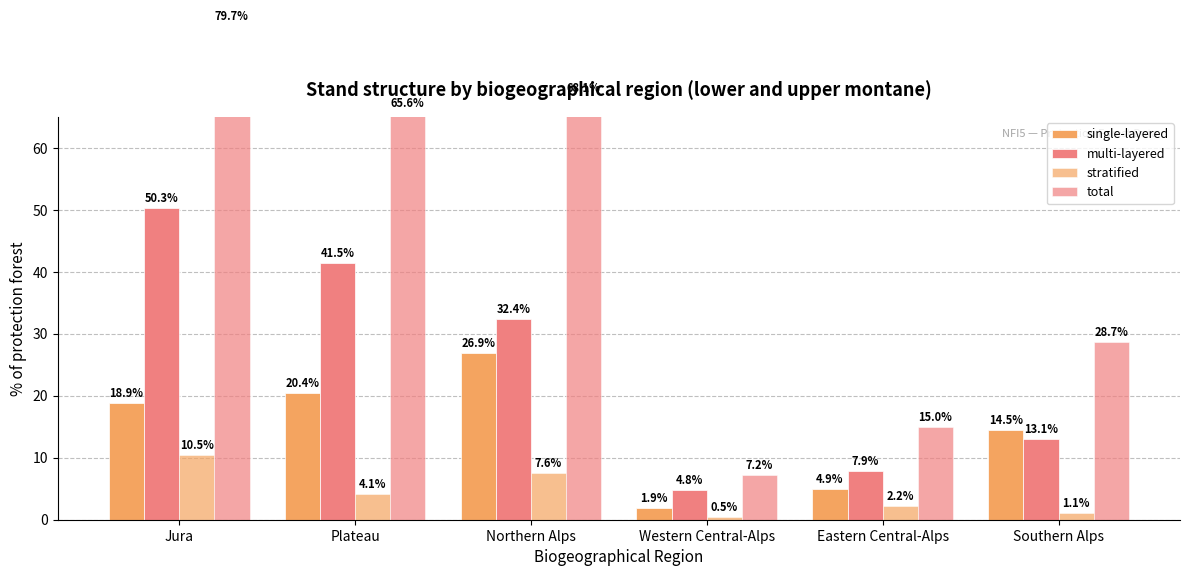

What is the sum of the multi-layered values at Eastern Central-Alps and Northern Alps?

40.3